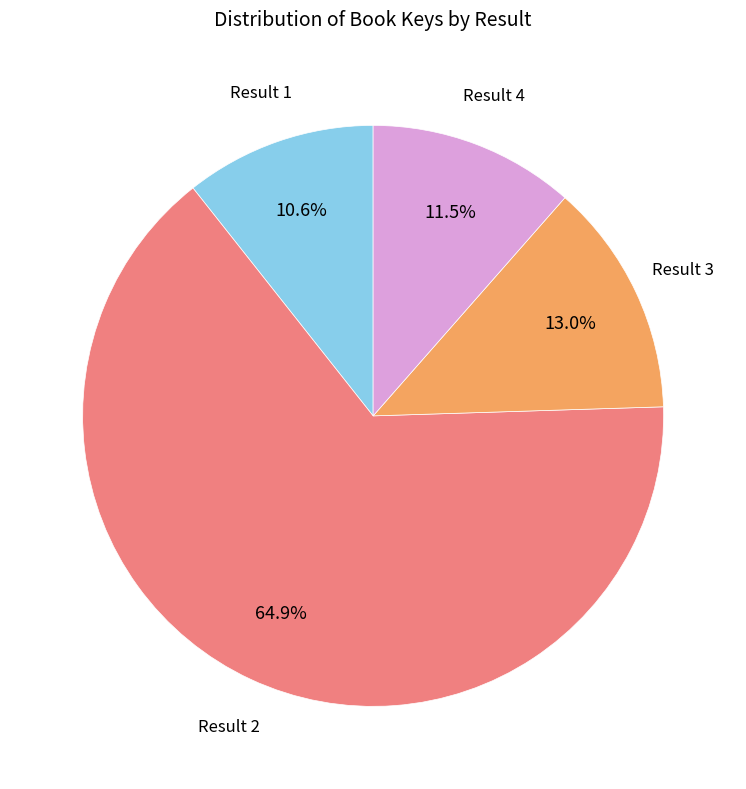

Is there any slice that represents more than half of the pie?

Yes